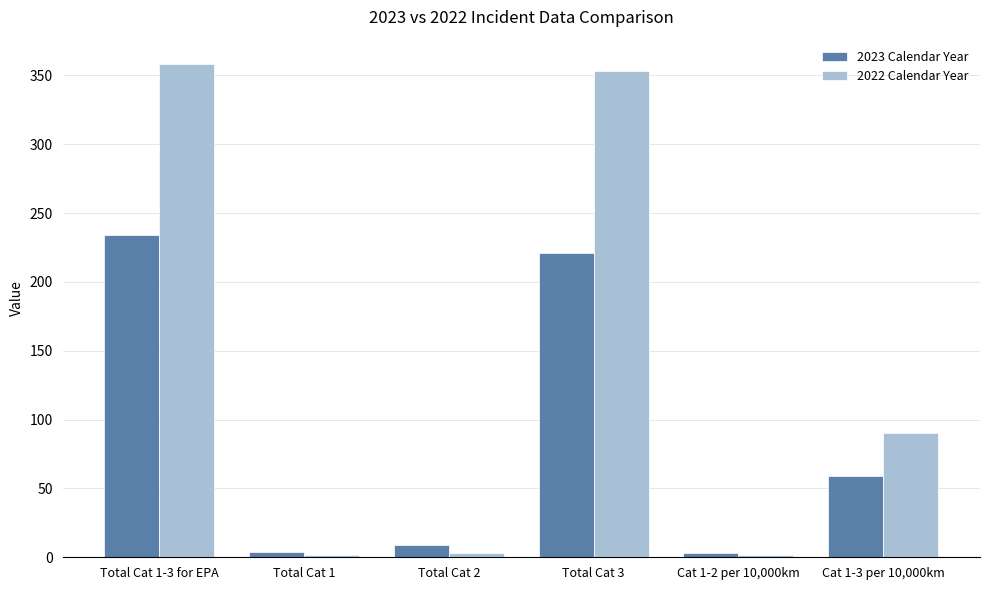

At which label does 2023 Calendar Year first exceed 59?

Total Cat 1-3 for EPA